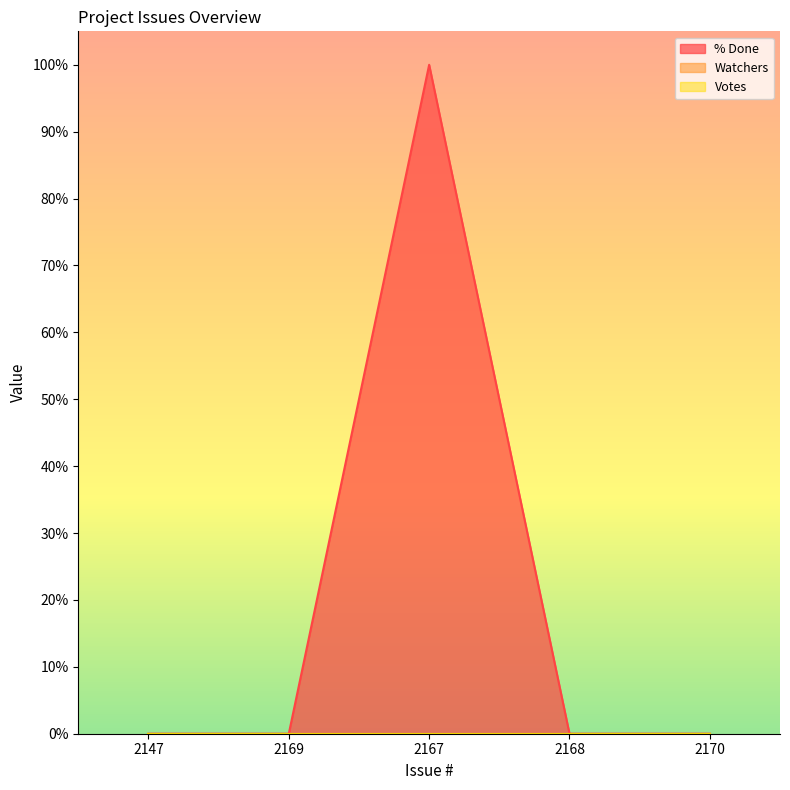

True or false: Watchers has more than 2 interior local peaks.

False